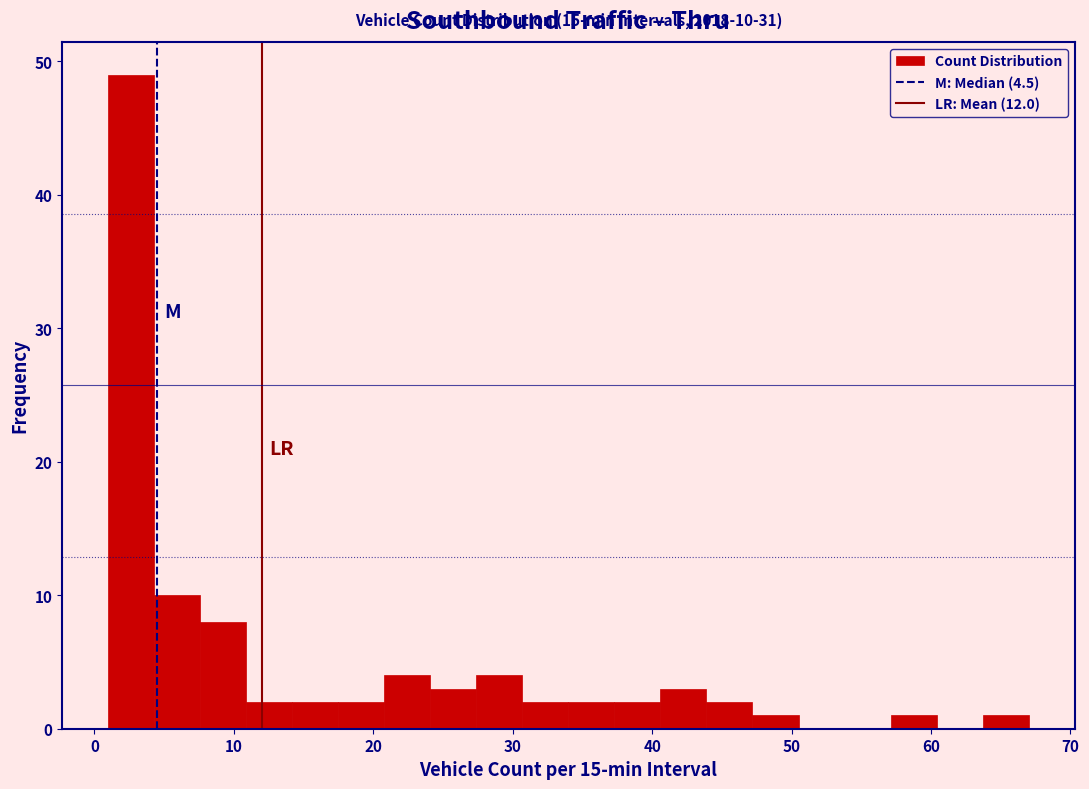

Read against the x-axis, roughly where is the centre of the tallest bar?

3